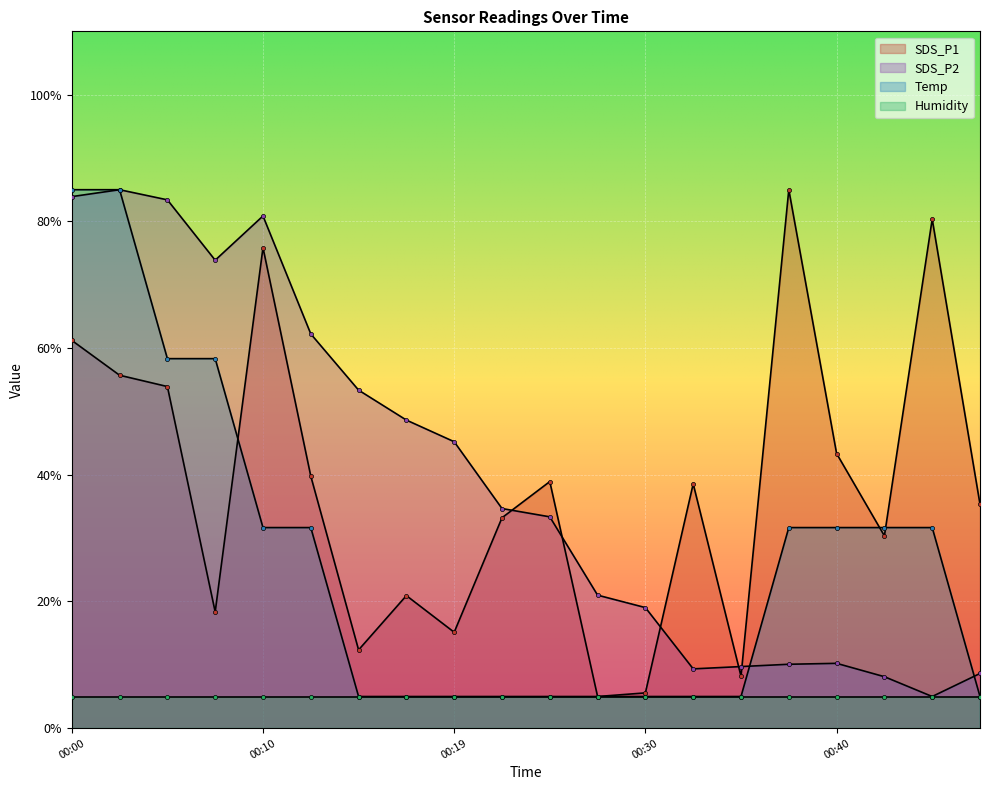

How many values in the Temp series are below 31?

10